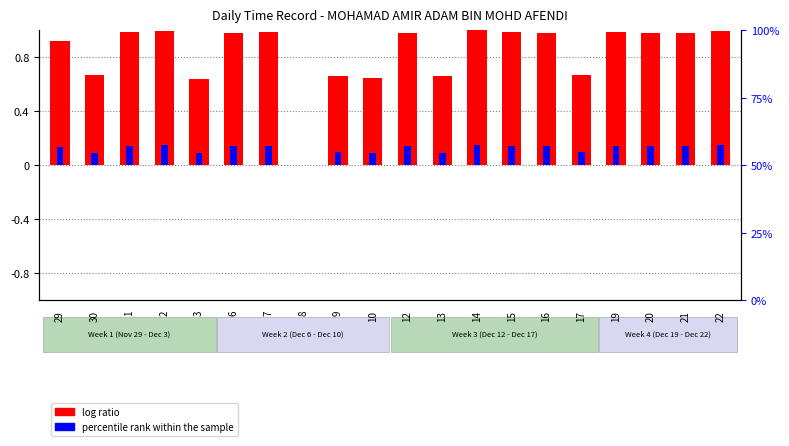

What is the average value of the log ratio series?

0.8